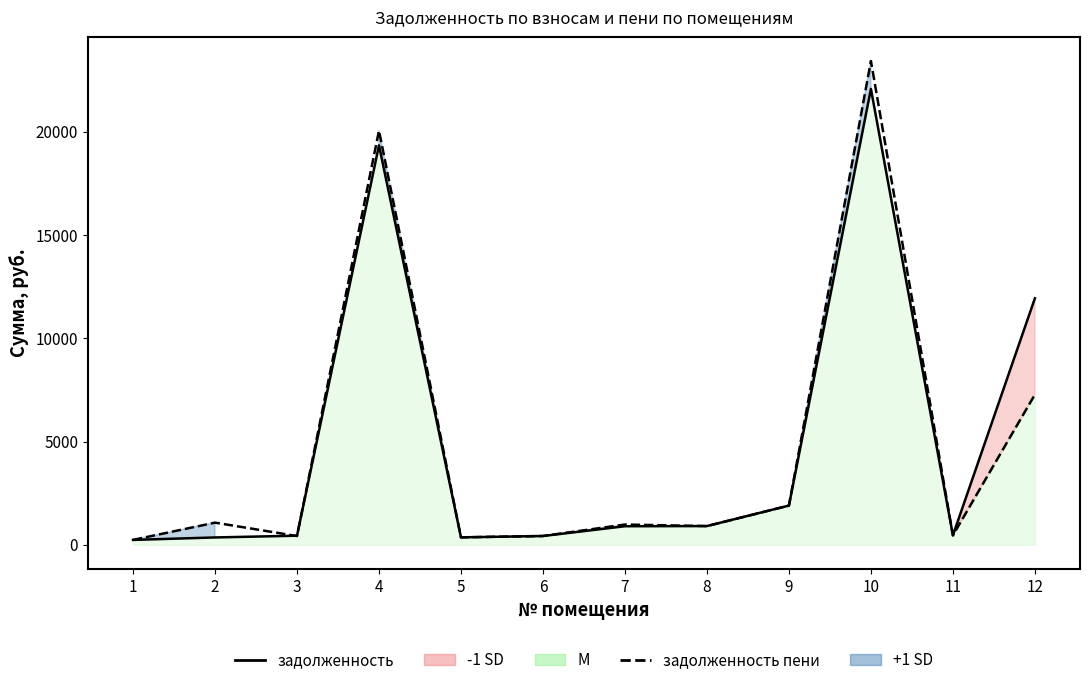

At how many categories does at least one series exceed 5123?

3